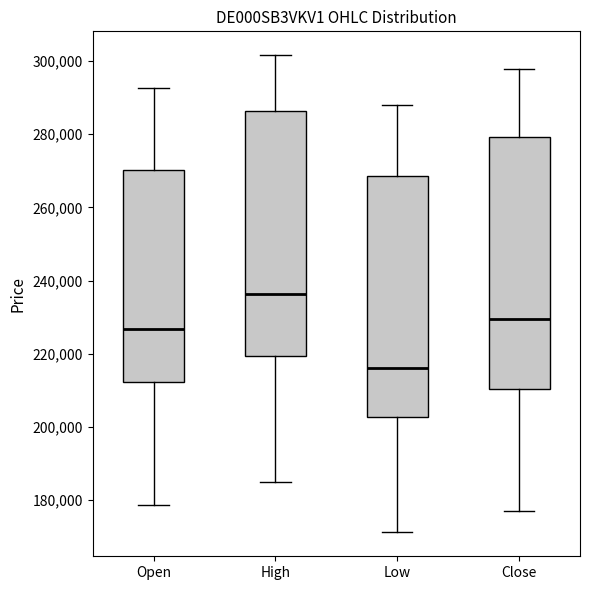

Where does the lower whisker of the box for Open end on the y-axis? The values are not printed on the chart, so give them approximately, as read against the axis.

178000